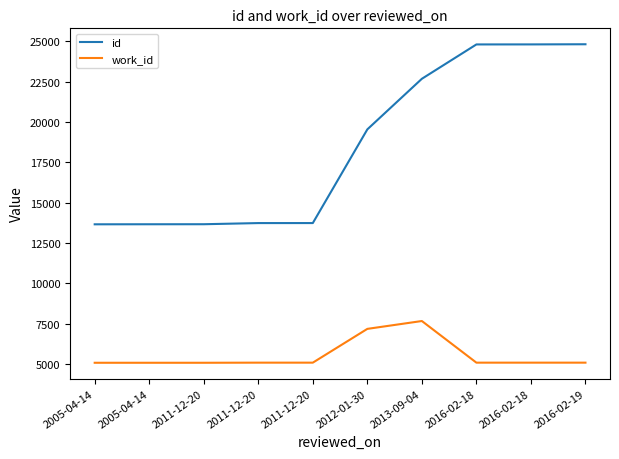

Between 2012-01-30 and 2013-09-04, which series saw the biggest shift?

id